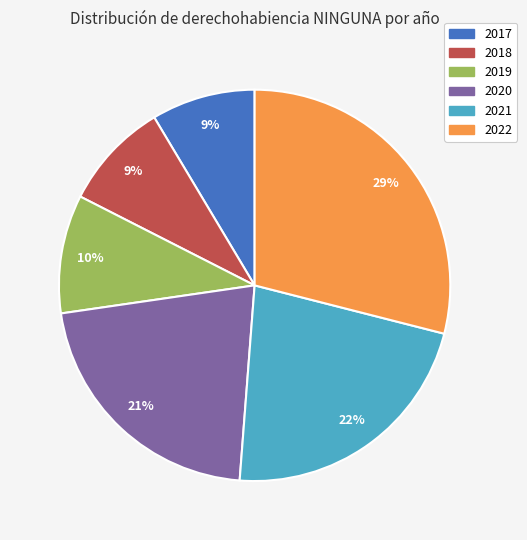

To the nearest percent, what is the average slice percentage?

17%